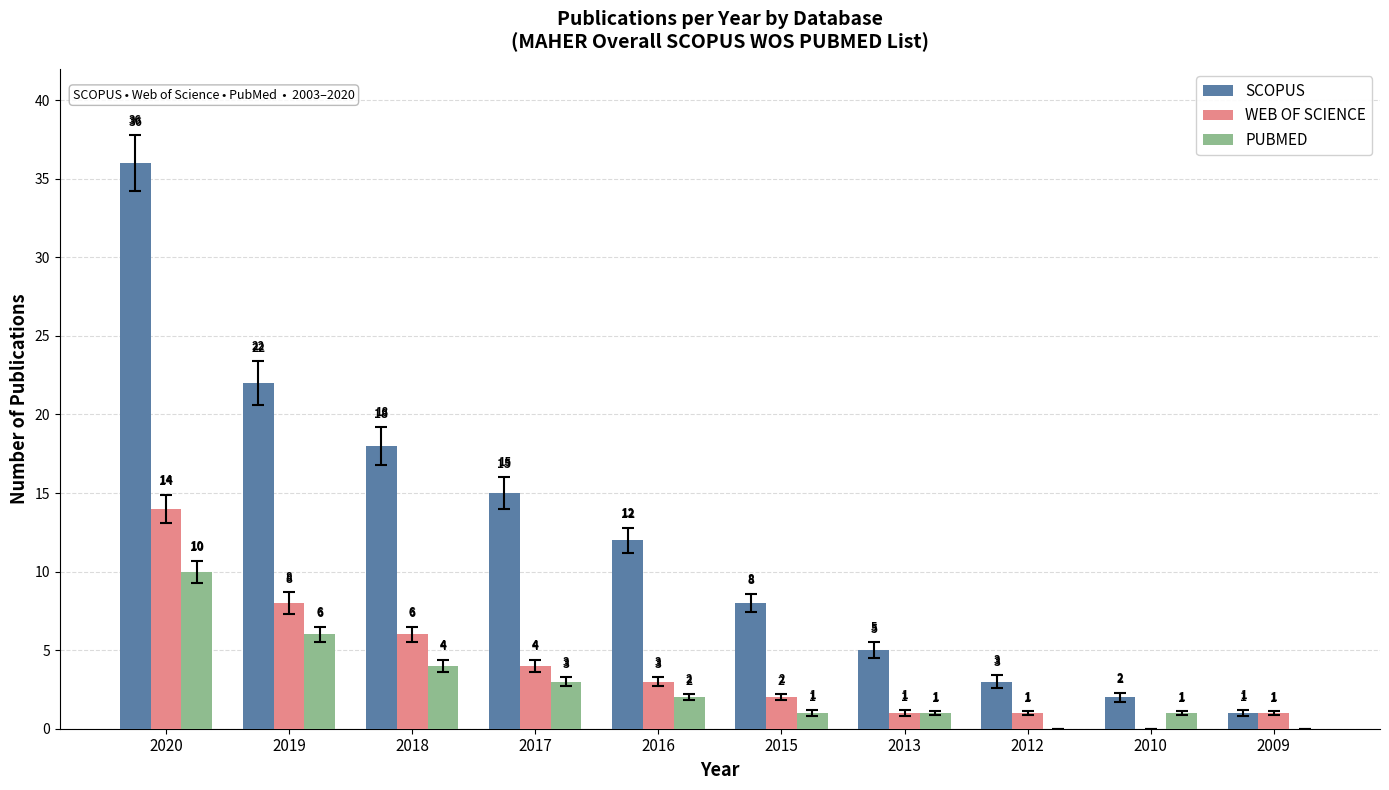

Where does the WEB OF SCIENCE series first go above 3?

2020